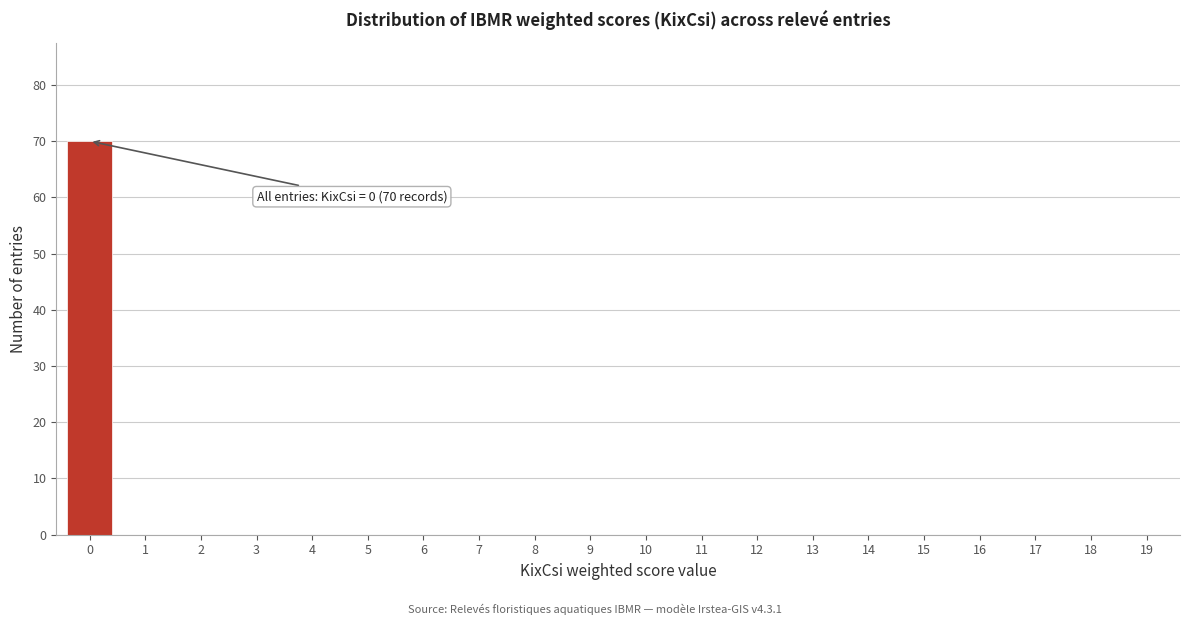

Reading left to right, transcribe all the data shown in this chart.

0=70	1=0	2=0	3=0	4=0	5=0	6=0	7=0	8=0	9=0	10=0	11=0	12=0	13=0	14=0	15=0	16=0	17=0	18=0	19=0